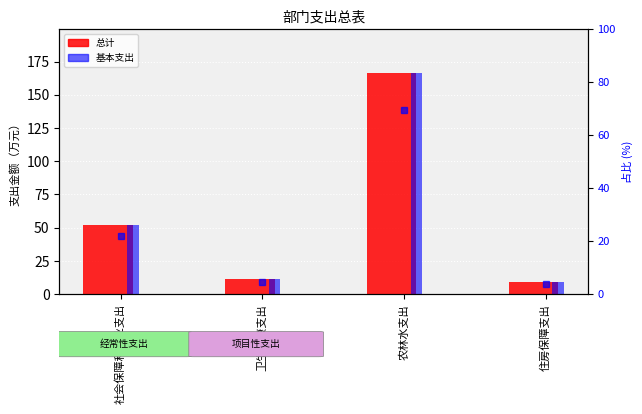

Count the number of categories in the chart.

4